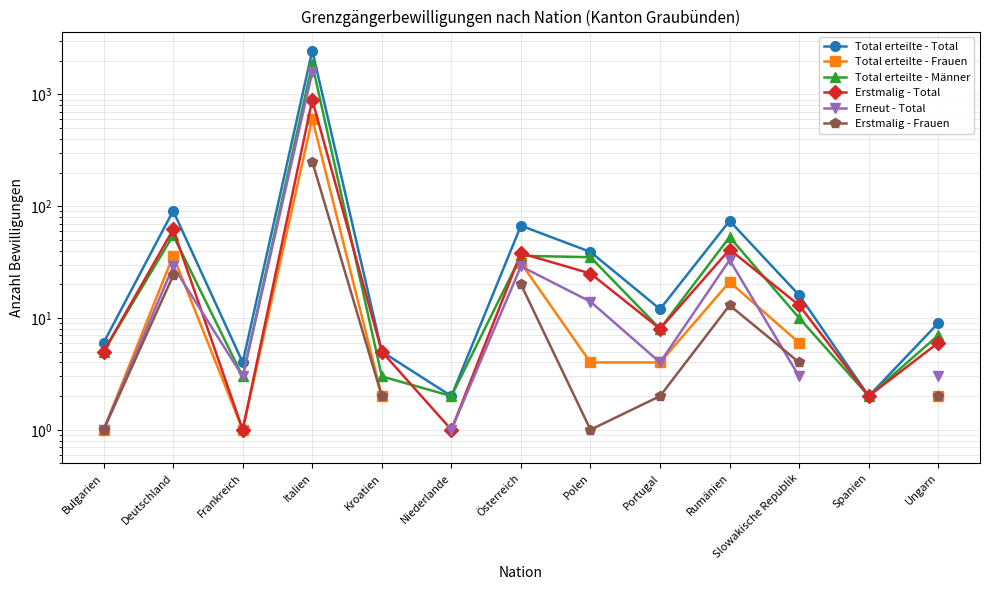

What is the approximate value of Total erteilte - Total at Polen?

39.0